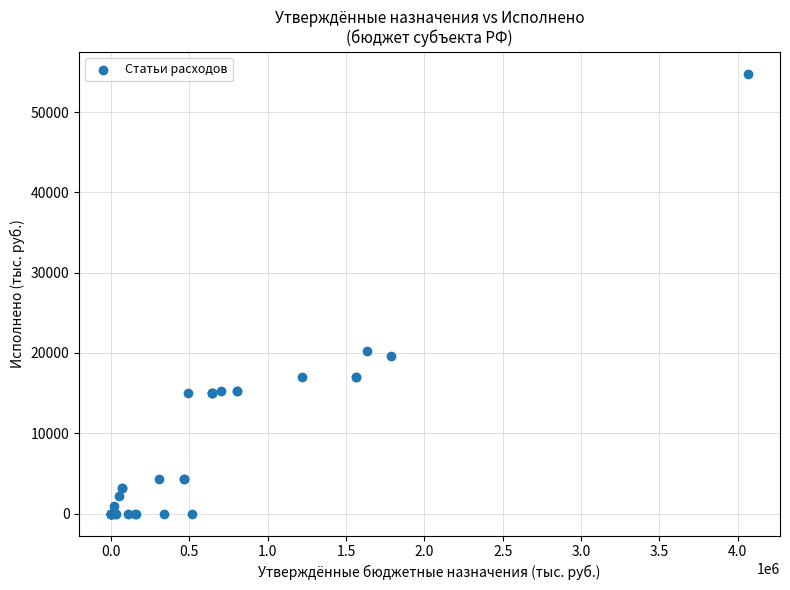

What Y value in the scatter plot is closest to 27389?

20196.3